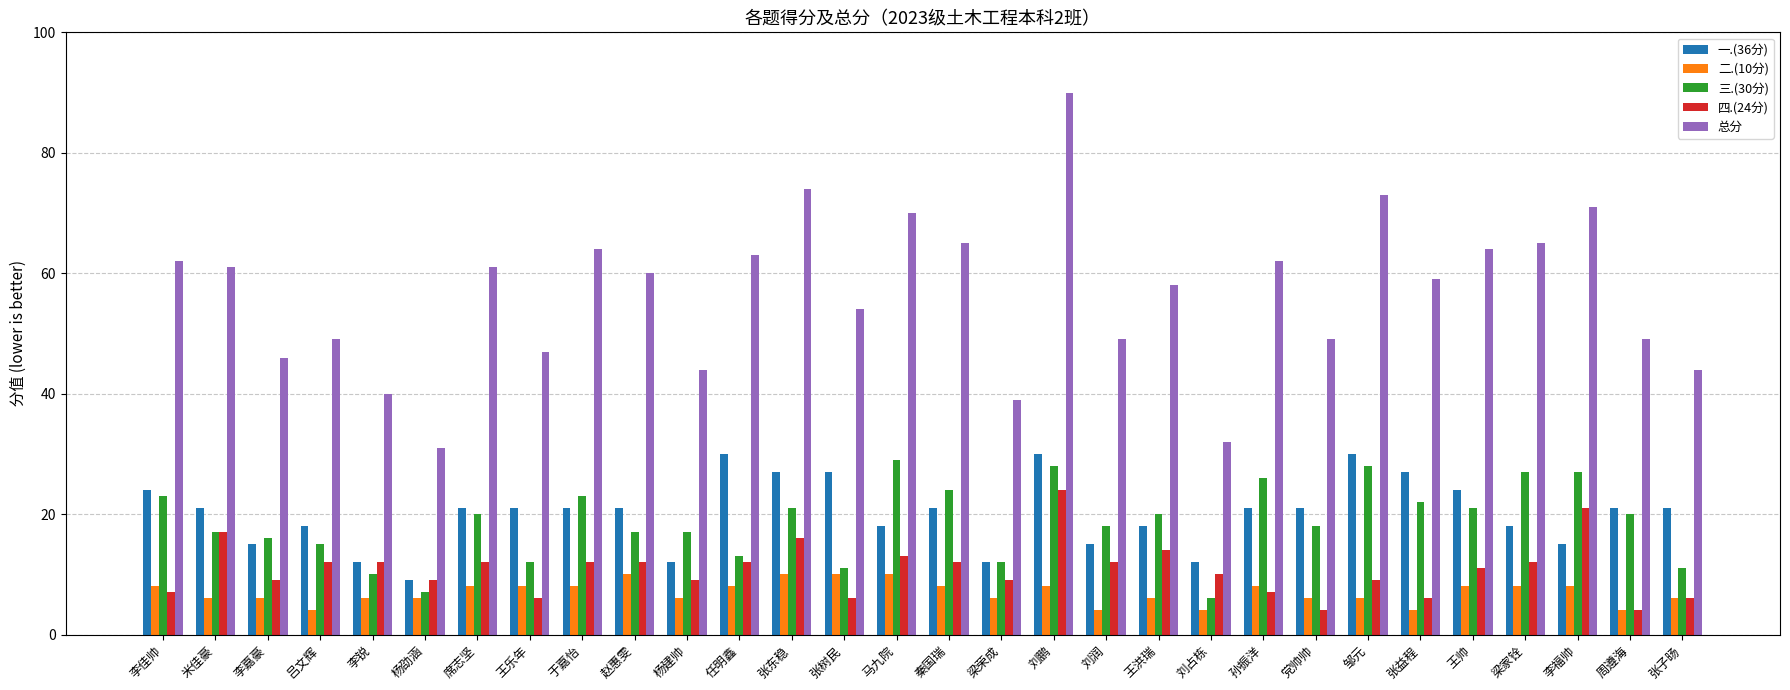

What is the average value of the 三.(30分) series?

19